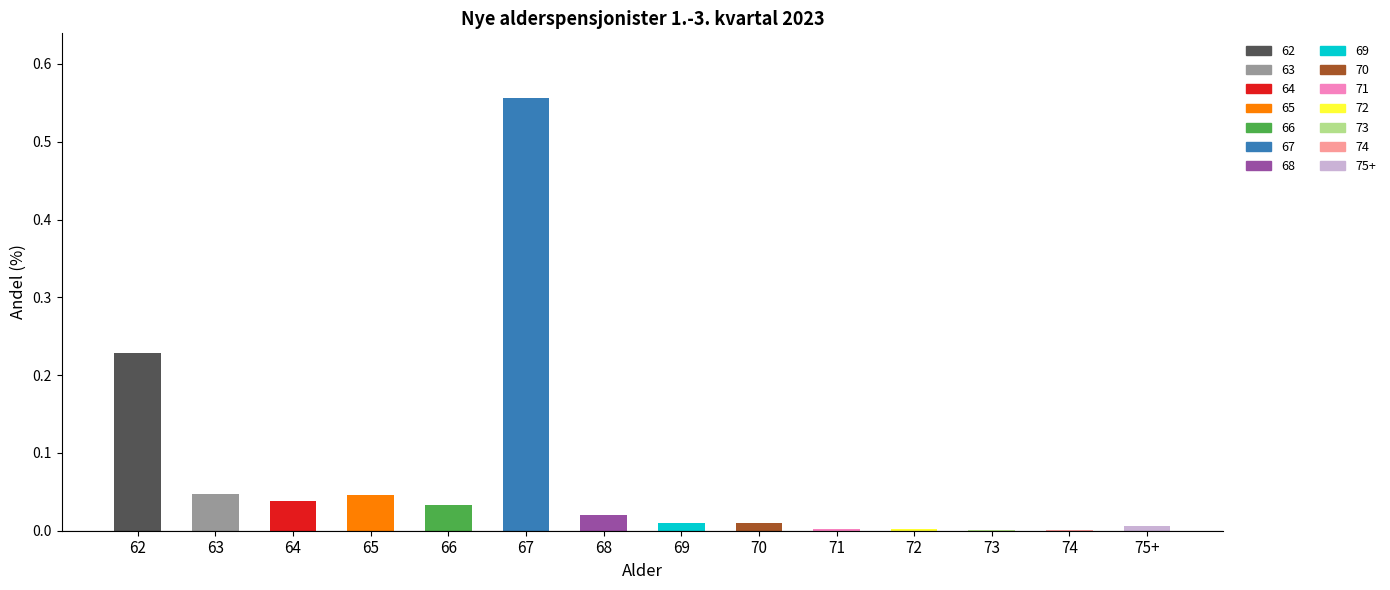

Is it true that the value at 74 is 0.0?

True